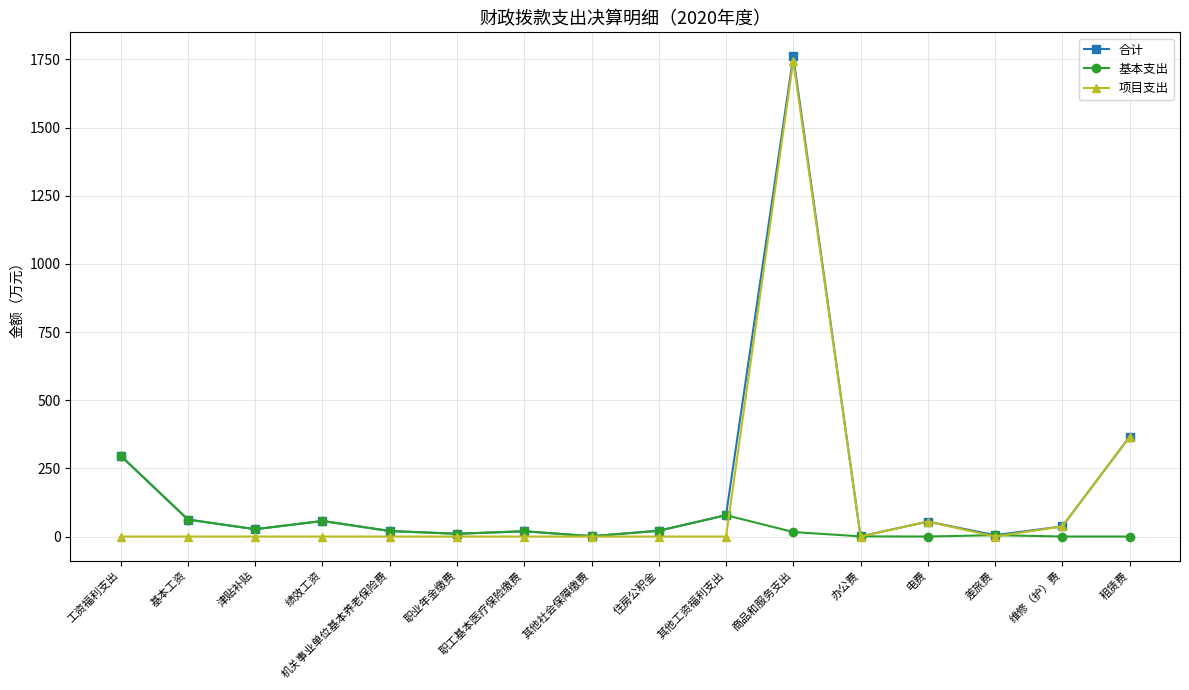

Is it true that 项目支出 equals 365.5 at 租赁费?

True